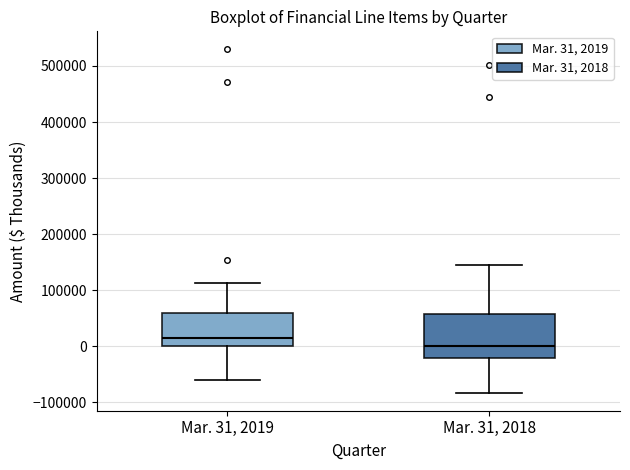

Which box's median line is the lowest?

Mar. 31, 2018